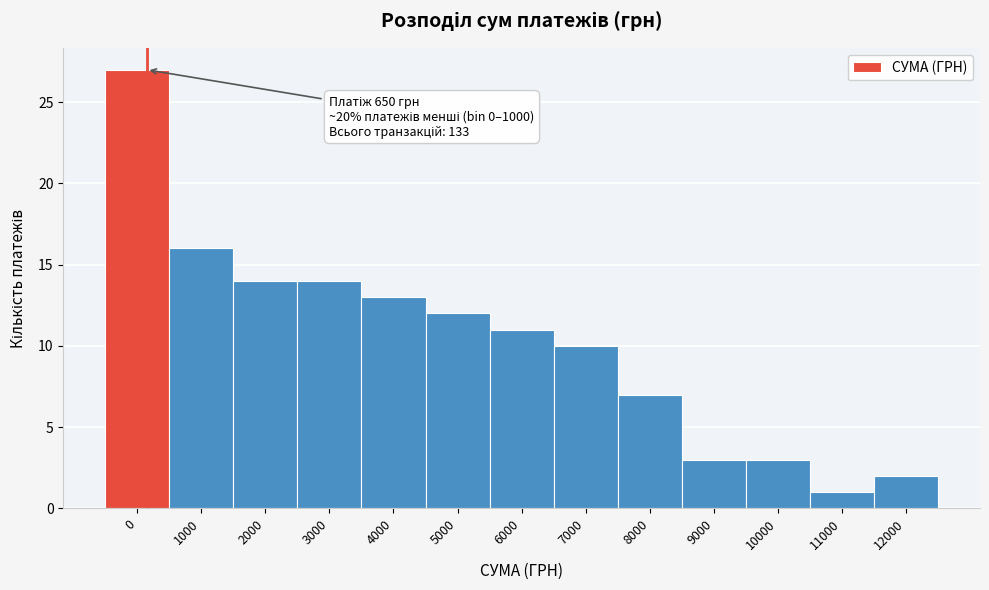

Reading left to right, transcribe all the data shown in this chart.

27	16	14	14	13	12	11	10	7	3	3	1	2